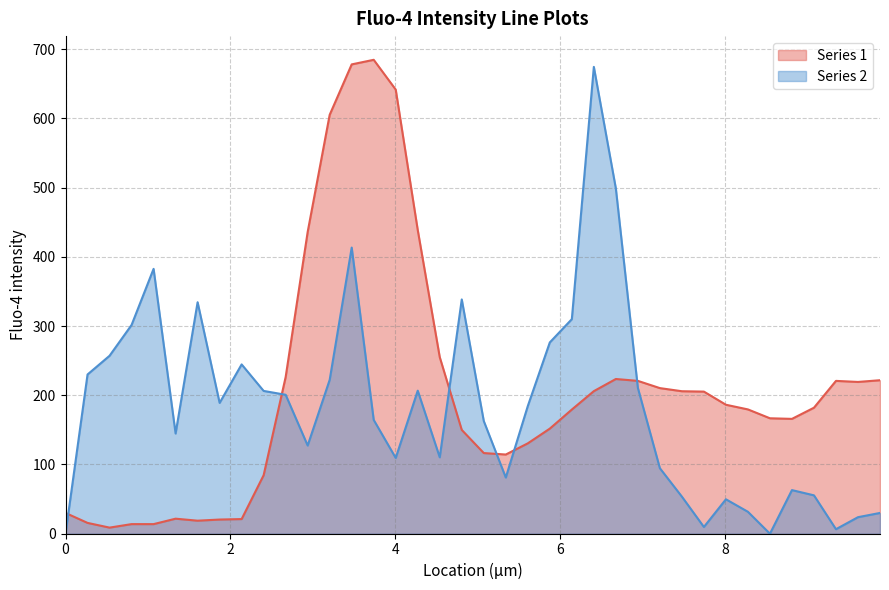

After their last crossing, which series has the higher values: Series 2 or Series 1?

Series 1